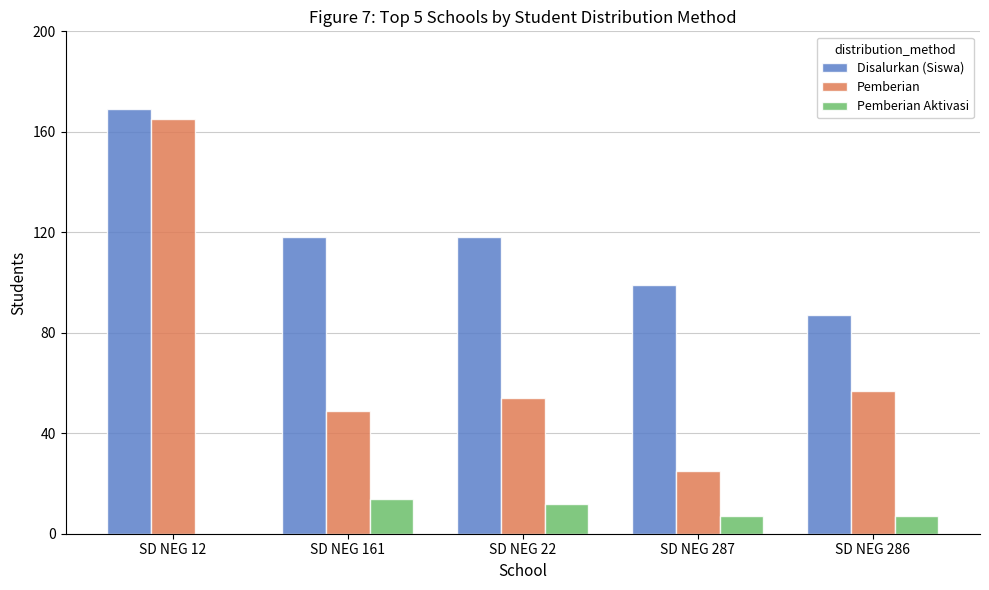

What is the maximum value shown in the chart?

169